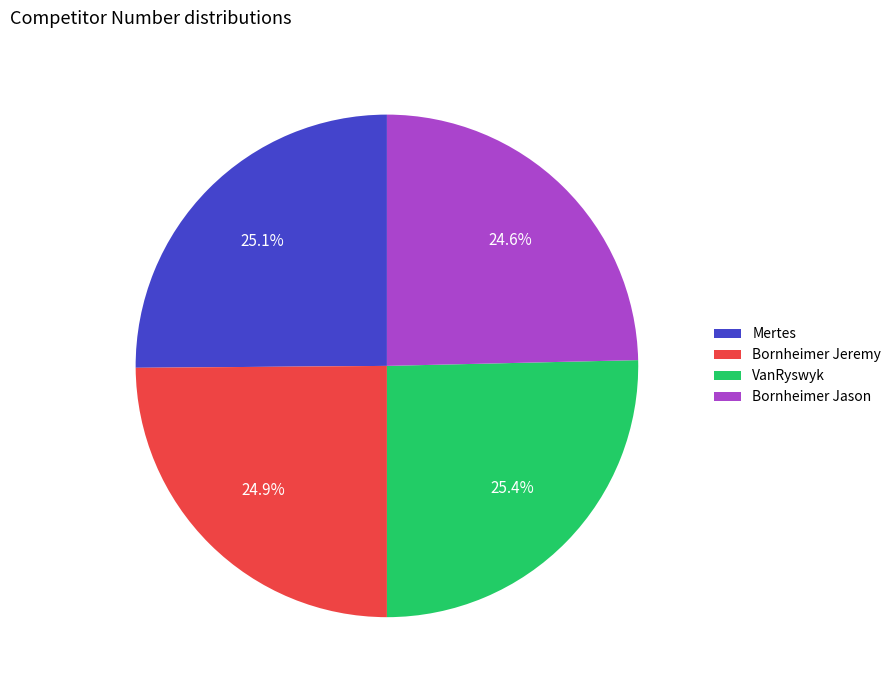

How many segments does this pie chart have?

4